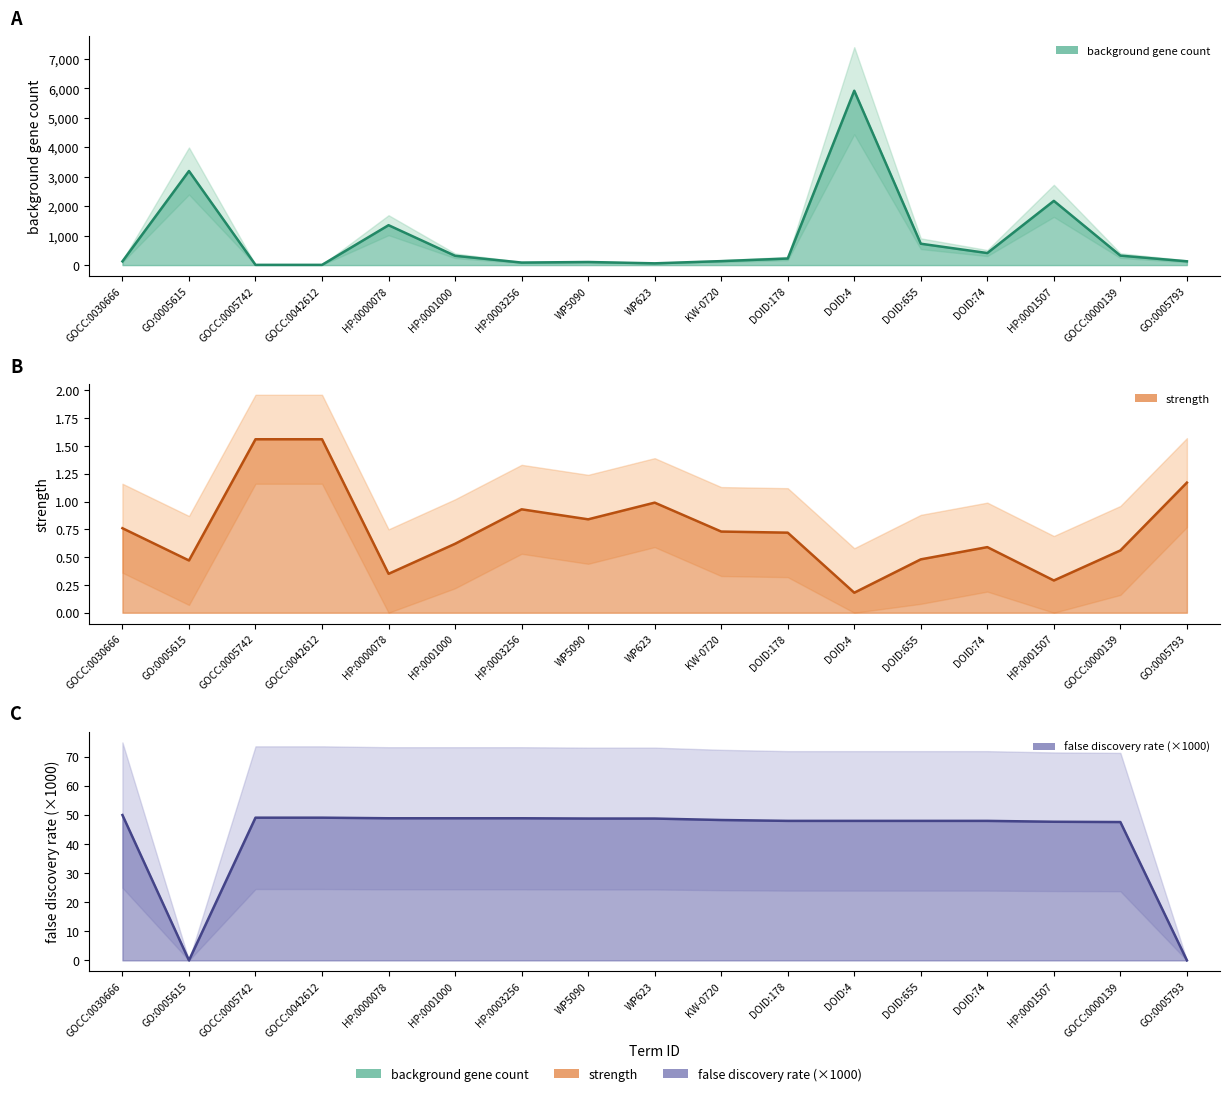

Reading right to left, what are all the values shown in this chart?

background_gene_count: 129.0	322.0	2181.0	409.0	726.0	5921.0	223.0	135.0	60.0	105.0	86.0	316.0	1355.0	8.0	8.0	3195.0	127.0
strength: 1.2	0.6	0.3	0.6	0.5	0.2	0.7	0.7	1.0	0.8	0.9	0.6	0.3	1.6	1.6	0.5	0.8
false_discovery_rate: 0.0	47.5	47.6	47.9	47.9	47.9	47.9	48.2	48.7	48.7	48.8	48.8	48.8	49.0	49.0	0.0	49.9